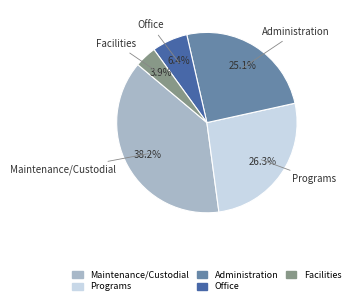

How many slices are in this pie chart?

5